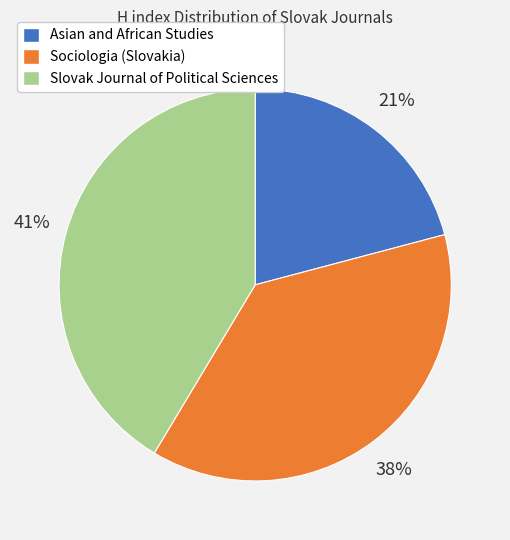

Does Slovak Journal of Political Sciences represent more than half of the total?

No